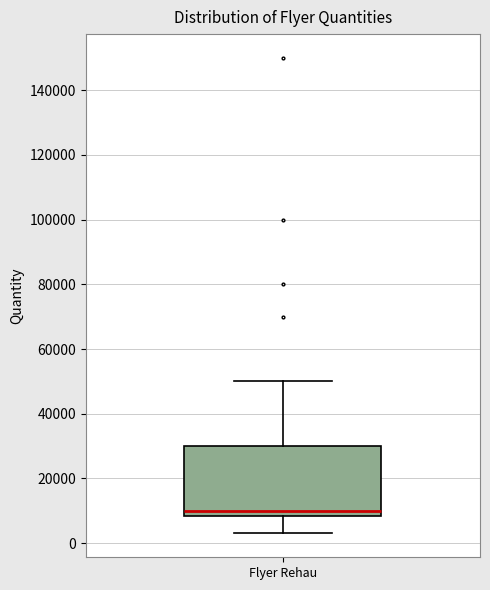

Where does the lower whisker of the box for Flyer Rehau end on the y-axis? The values are not printed on the chart, so give them approximately, as read against the axis.

4000